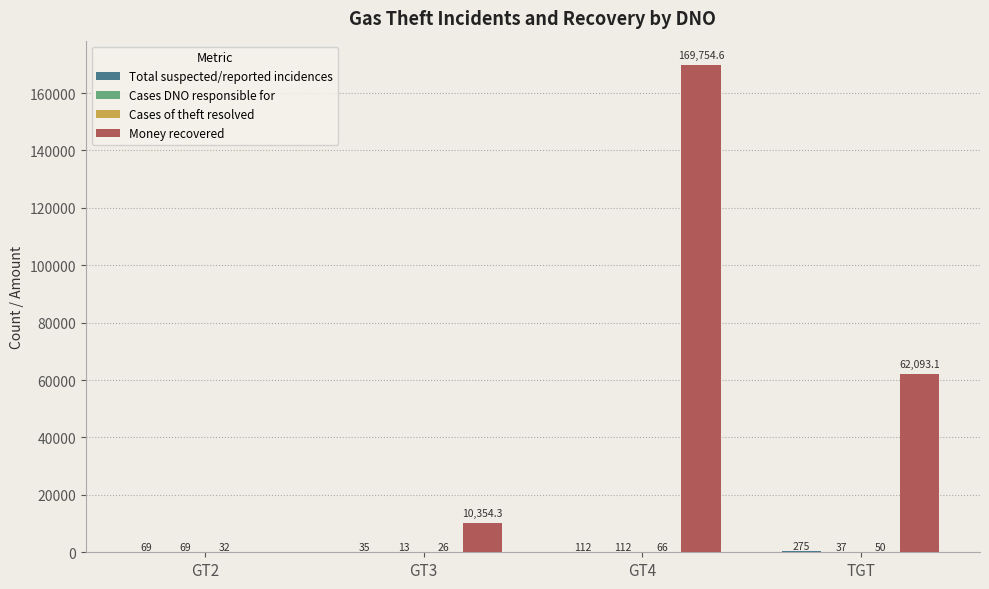

What is the spread (max minus min) of values at GT3?

10341.3